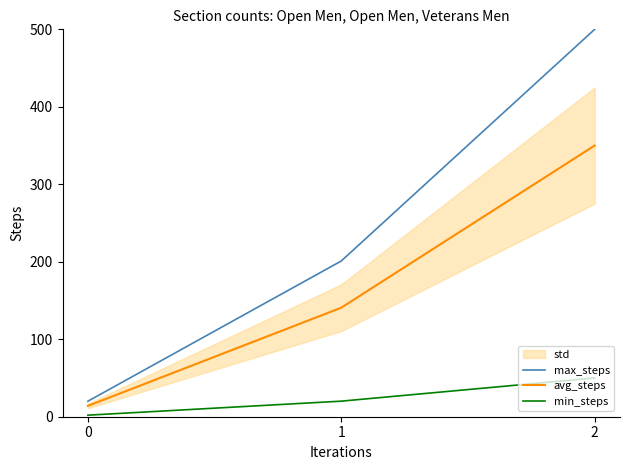

What is the value of the min_steps point at the 1st from the left?

2.0